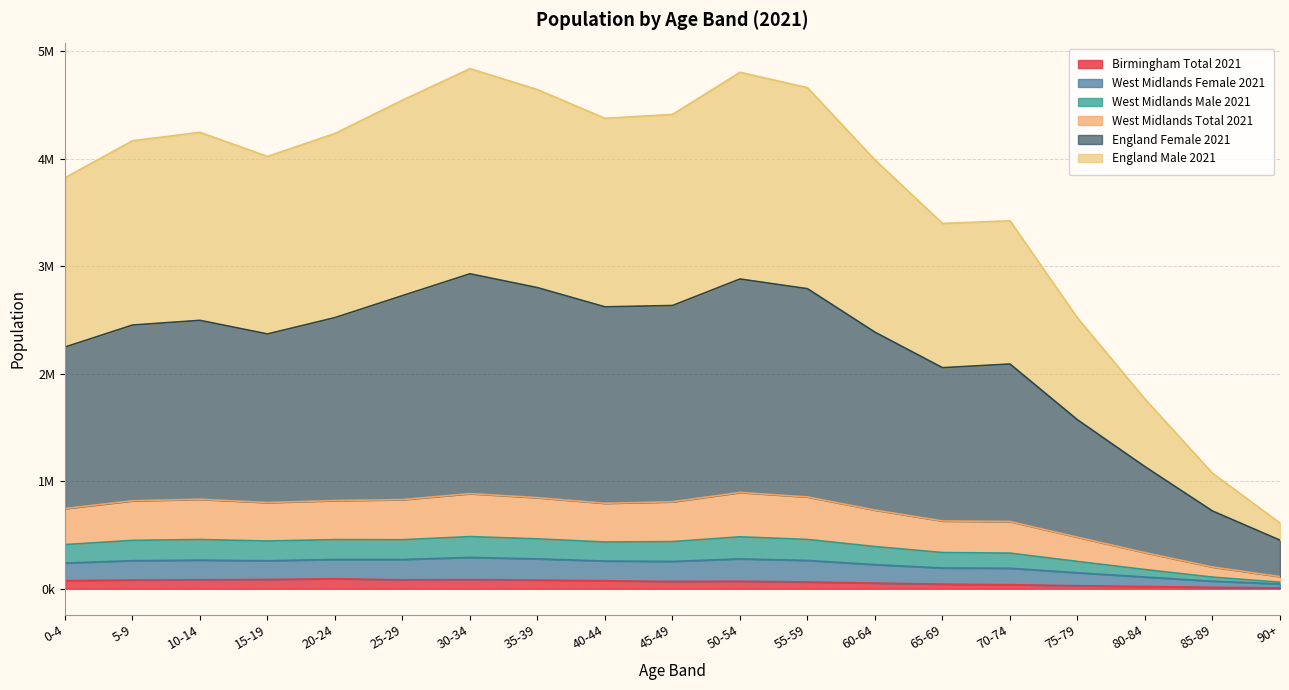

Between 60-64 and 20-24, which is larger?

20-24